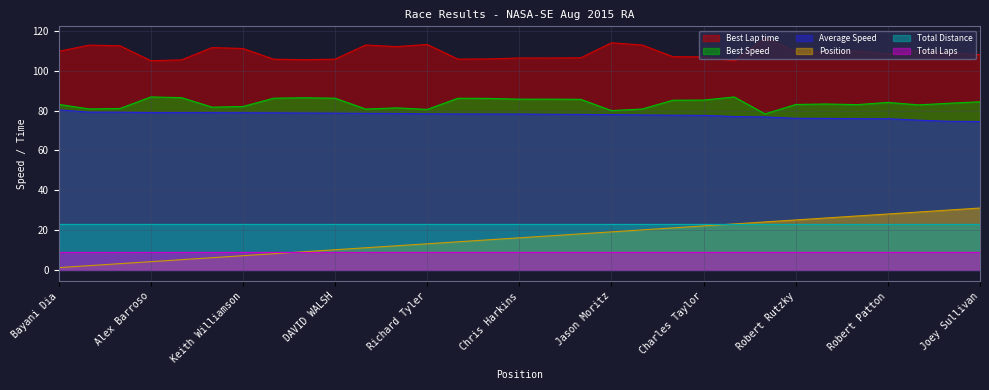

How many data points in Best Lap time are less than 109?

15